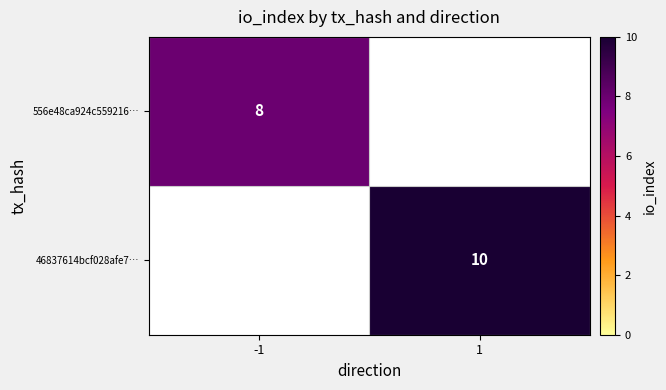

True or false: 556e48ca924c559216… has a value of 8 at -1.

True